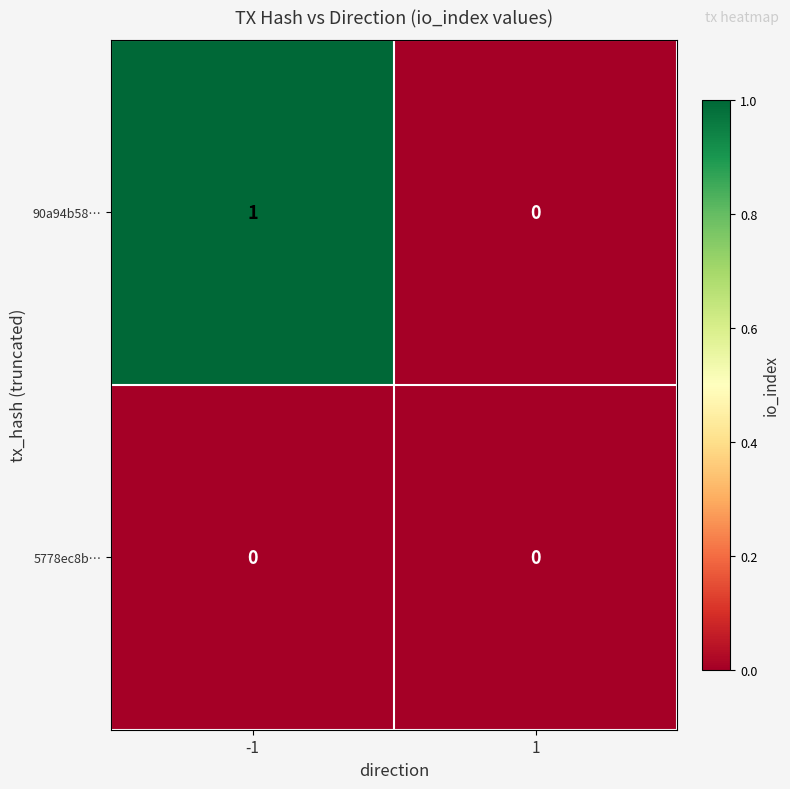

Is the value of 5778ec8b… at 1 greater than the value of 90a94b58… at -1?

No